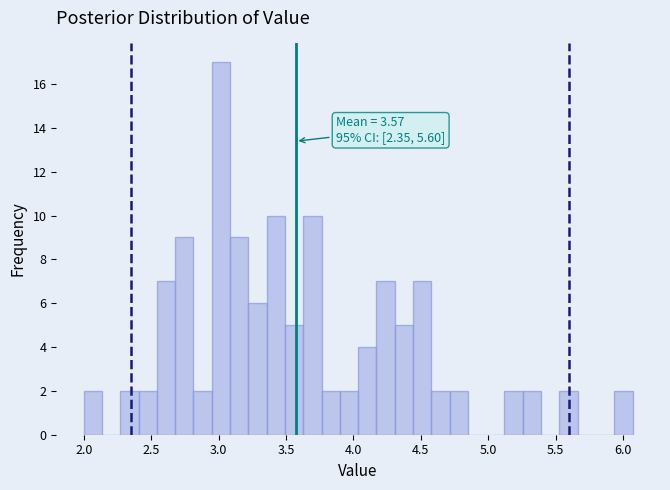

Around what value on the x-axis is the tallest bar? Give the approximate position of its centre, as read against the axis.

3.00